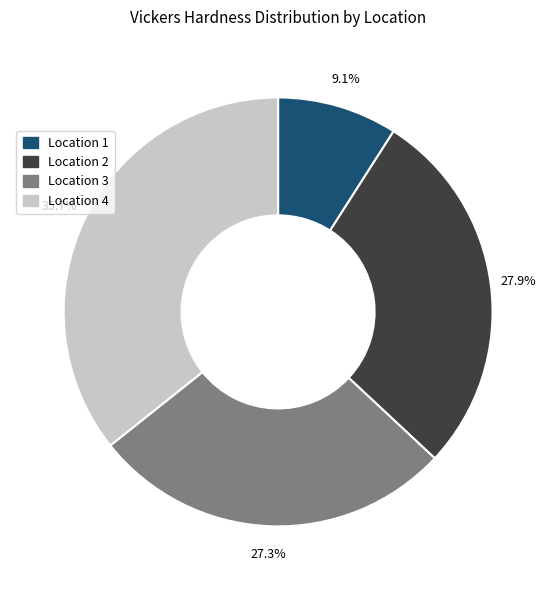

Does any single category account for the majority?

No